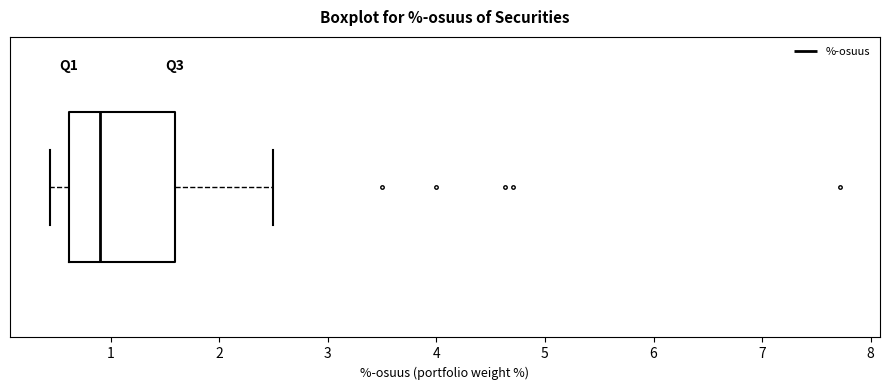

Transcribe this box plot: give where the median line is, the range the box spans, and where the two whiskers end, as read against the x-axis. The values are not printed on the chart, so give them approximately, as read against the axis.

median 0.9, box 0.6 to 1.6, whiskers 0.4 to 2.5